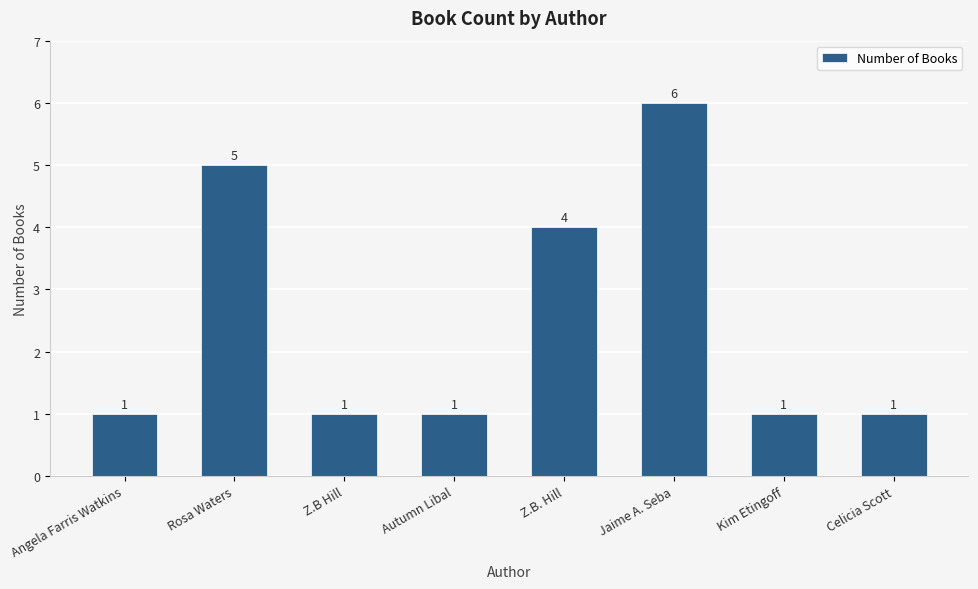

Does the chart contain any negative values?

No